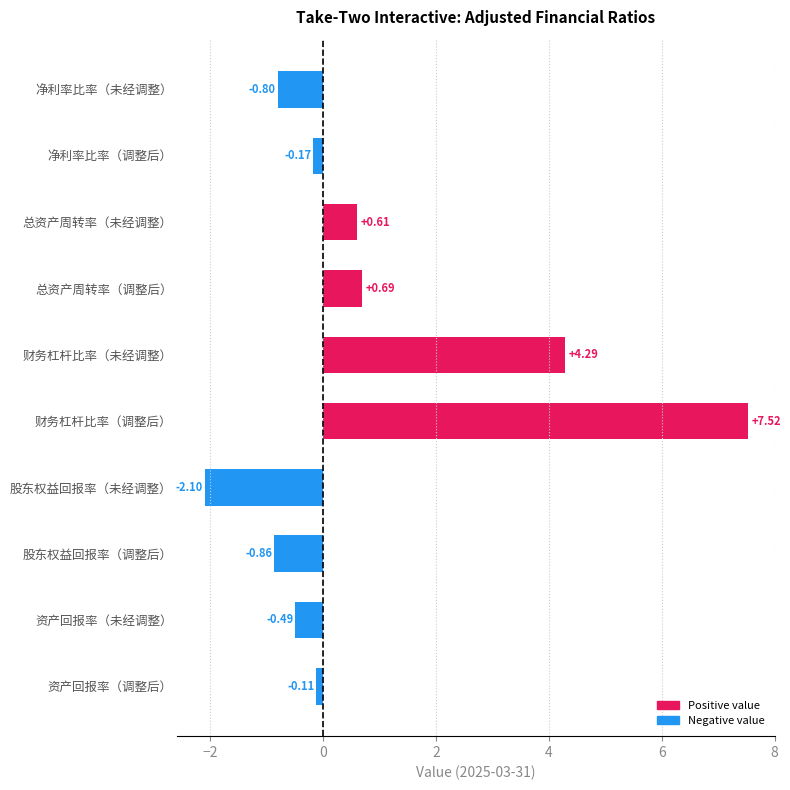

What is the label of the 10th bar from the bottom?

净利率比率（未经调整）